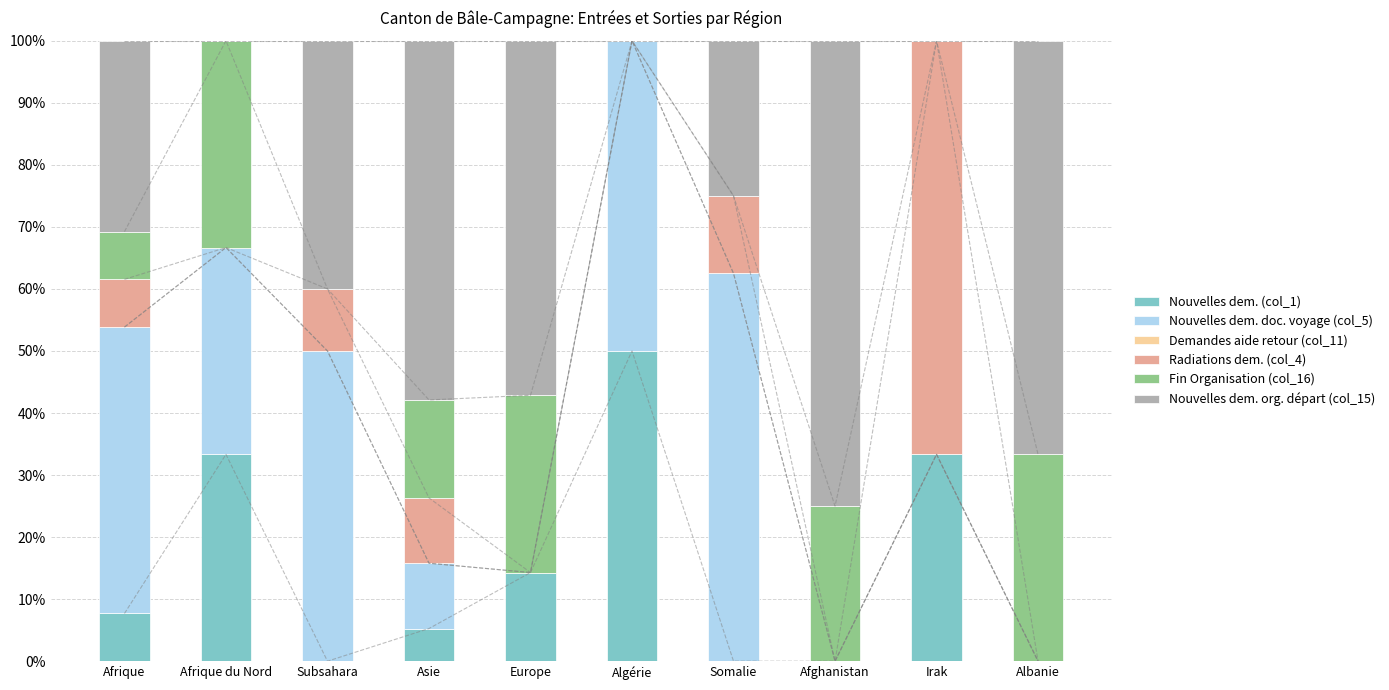

What are all the series names shown in the legend?

Nouvelles dem. (col_1), Nouvelles dem. doc. voyage (col_5), Demandes aide retour (col_11), Radiations dem. (col_4), Fin Organisation (col_16), Nouvelles dem. org. départ (col_15)